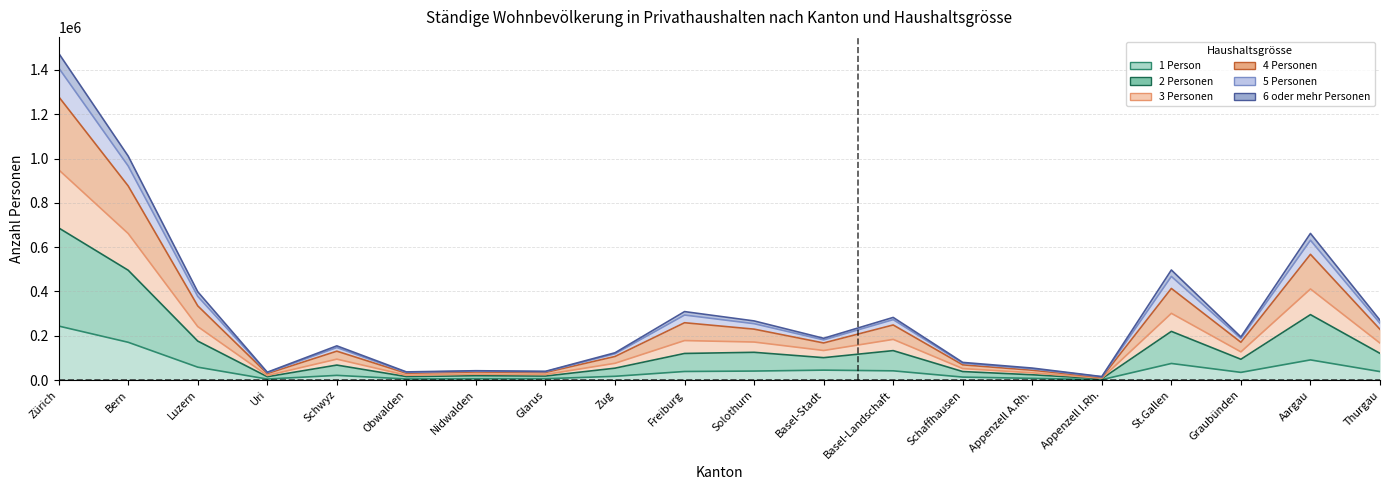

The 1 Person series shows 10492 at Glarus. True or false?

False